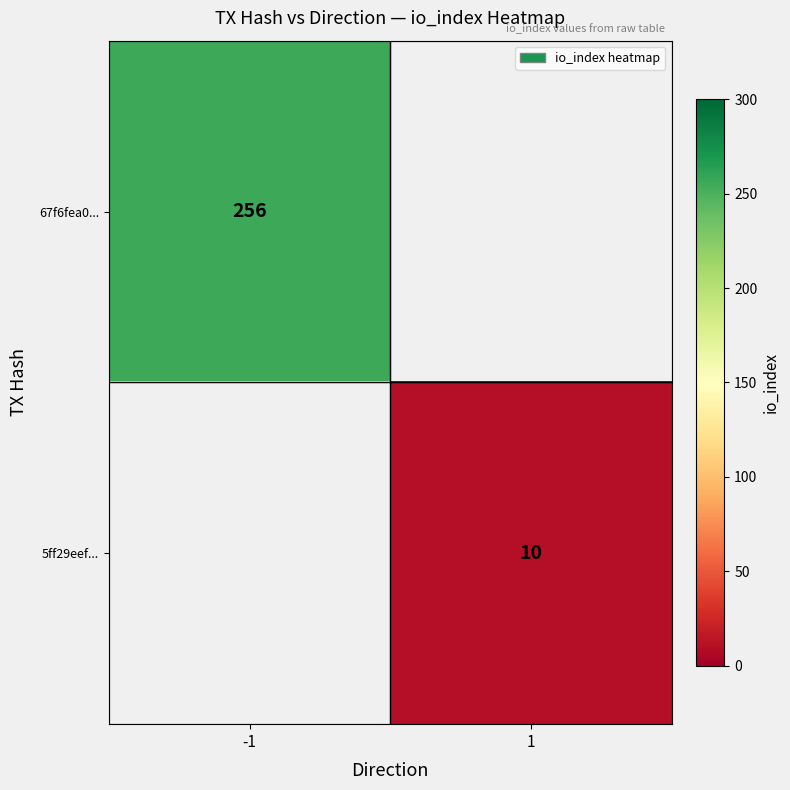

True or false: 5ff29eef... has a value of 7 at 1.

False